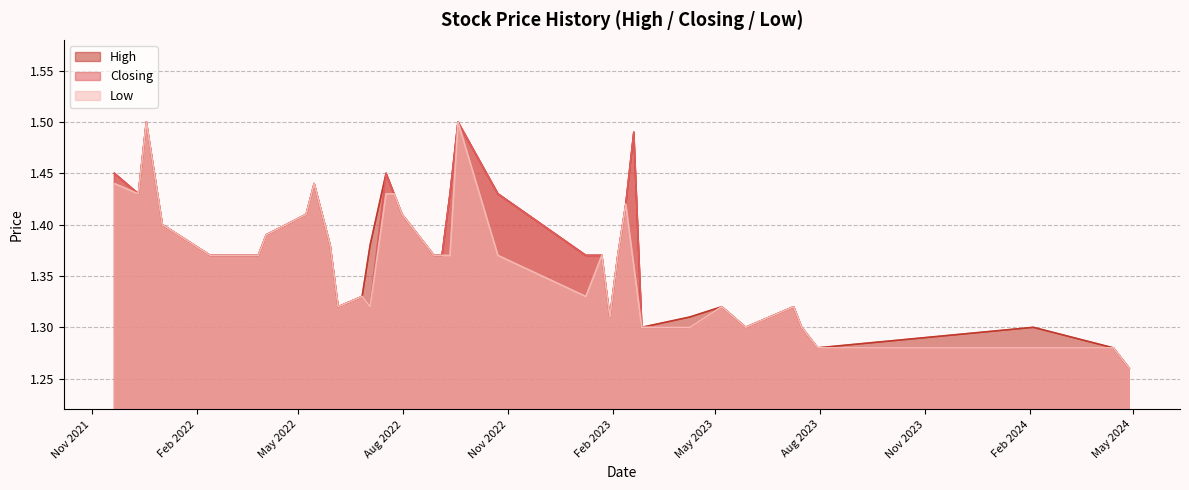

Where is the first local minimum for Closing?

2021-12-12